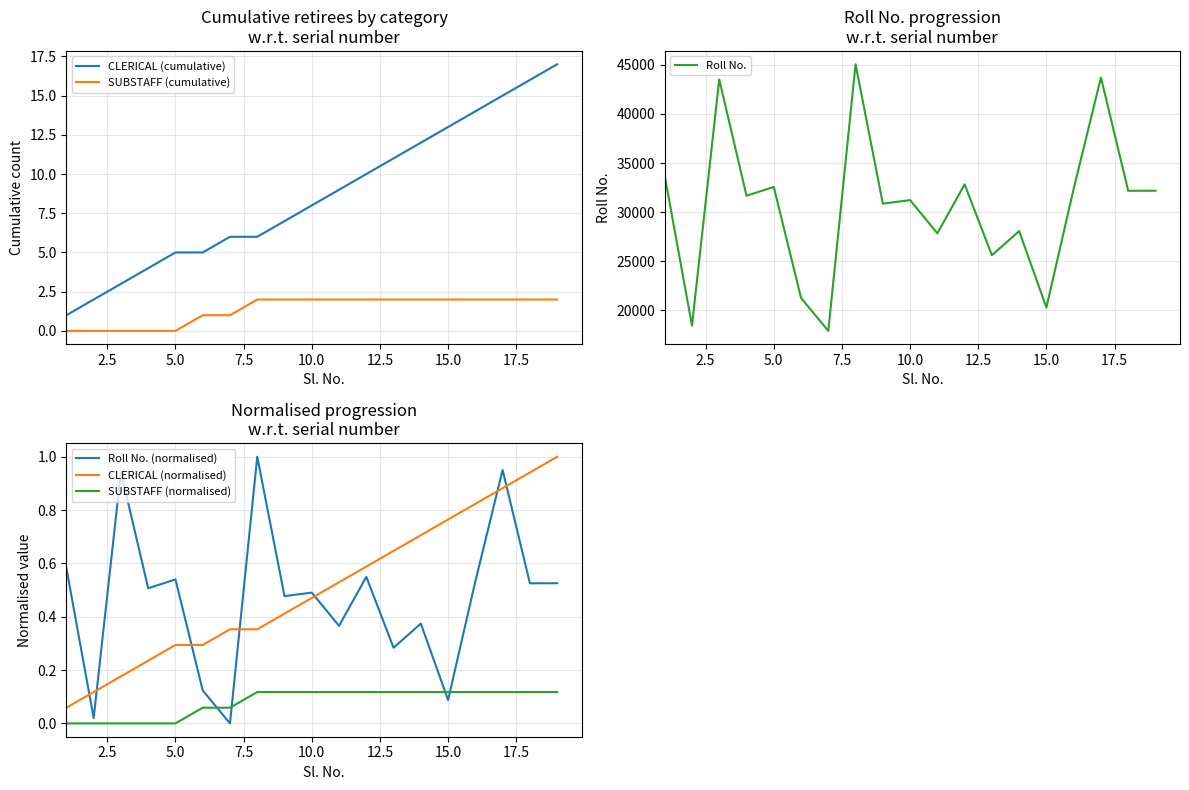

How many times do Roll No. (normalised) and CLERICAL (normalised) cross each other?

7